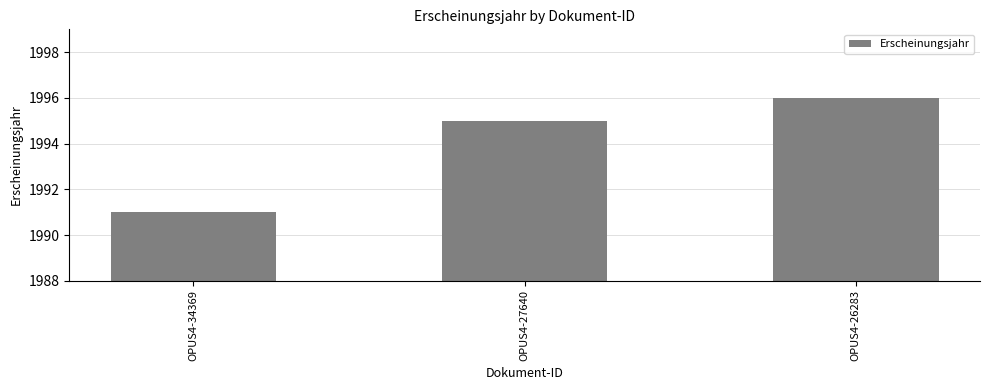

How many data points does each series have?

3